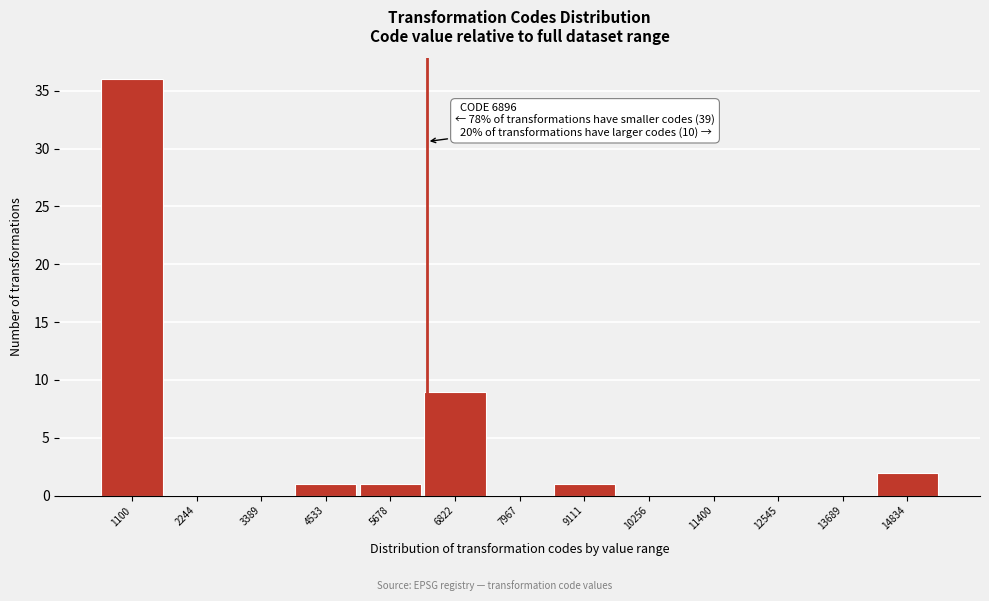

Reading right to left, what are all the values shown in this chart?

14834=2	13689=0	12545=0	11400=0	10256=0	9111=1	7967=0	6822=9	5678=1	4533=1	3389=0	2244=0	1100=36